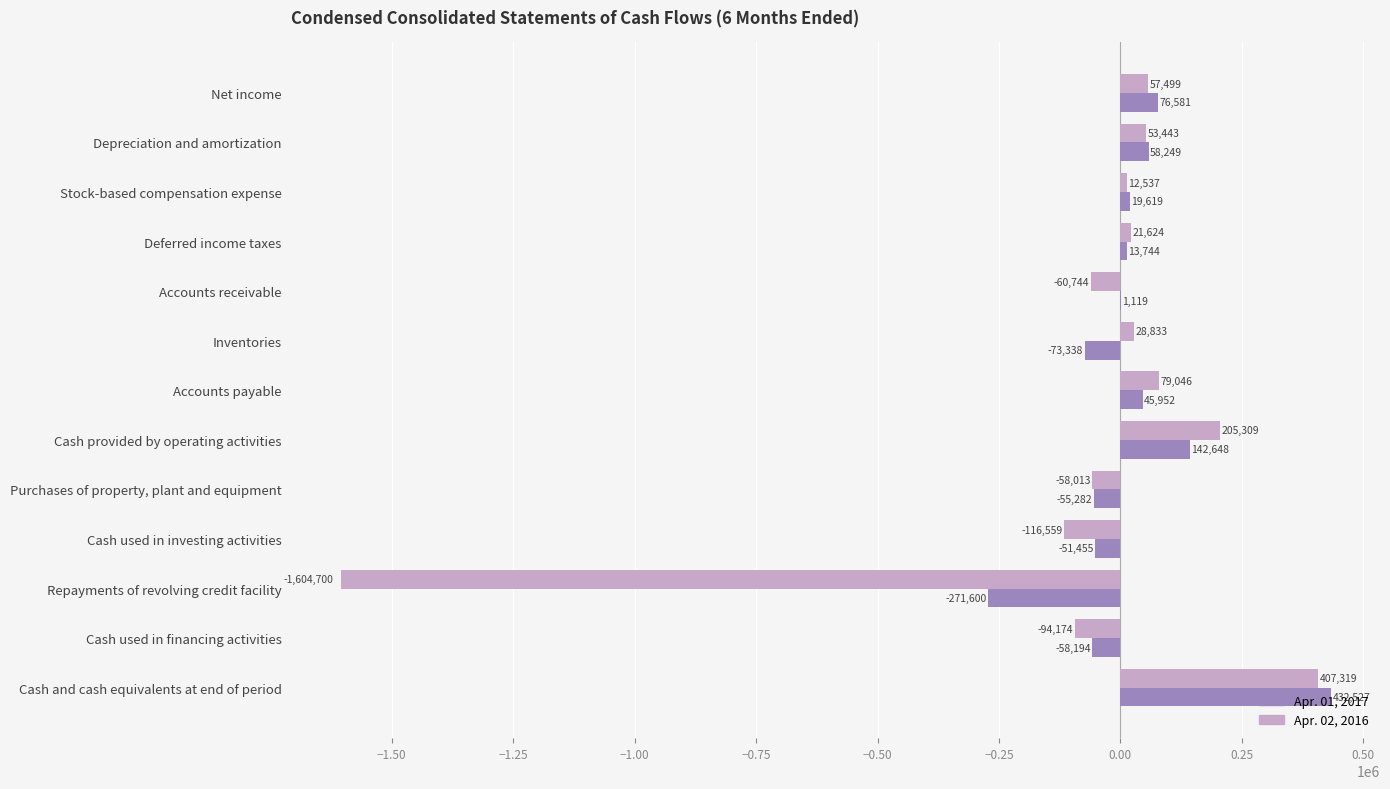

At which category is the sum across all series the highest?

Cash and cash equivalents at end of period